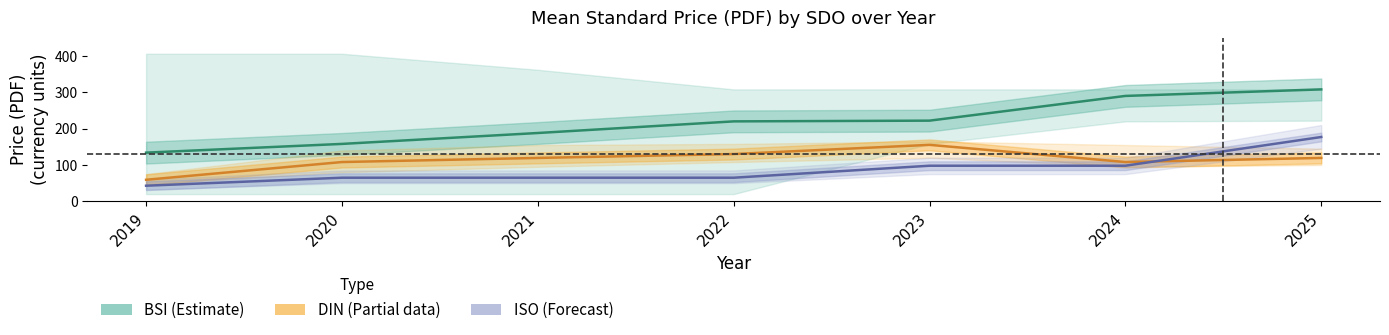

Which has a higher value, 2024 or 2021?

2024